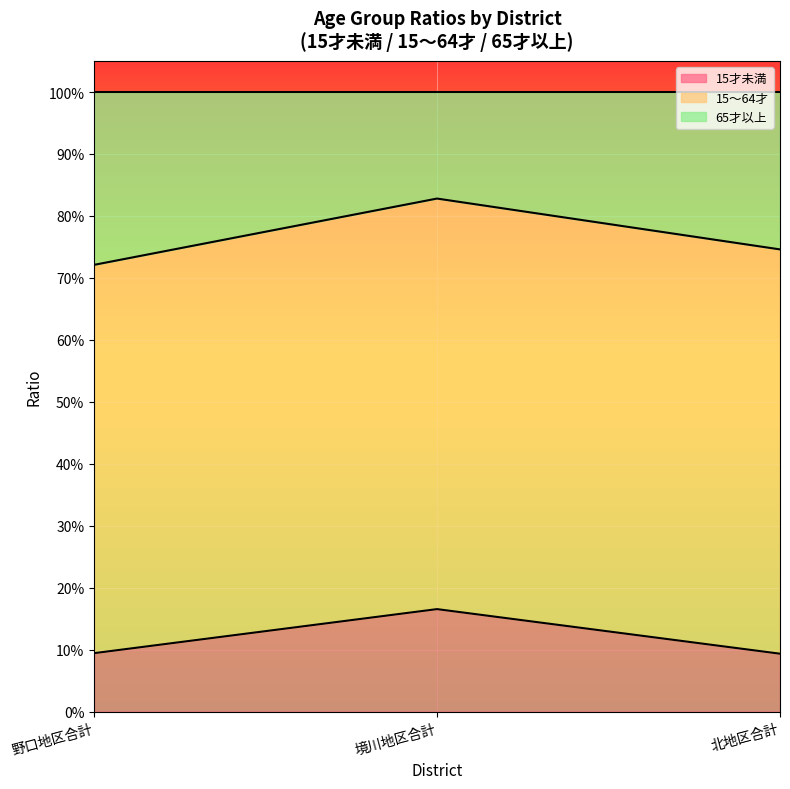

At which category is the sum across all series the highest?

境川地区合計